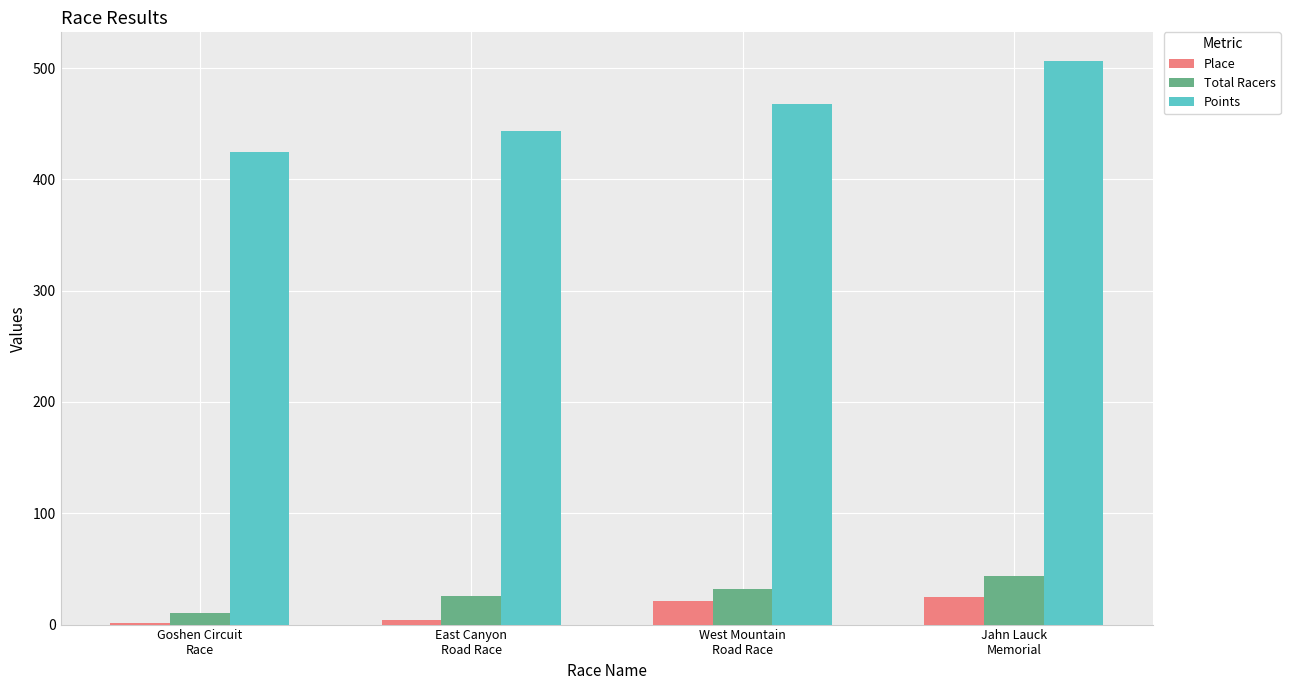

What is the difference between the Points values at Goshen Circuit
Race and West Mountain
Road Race?

43.1